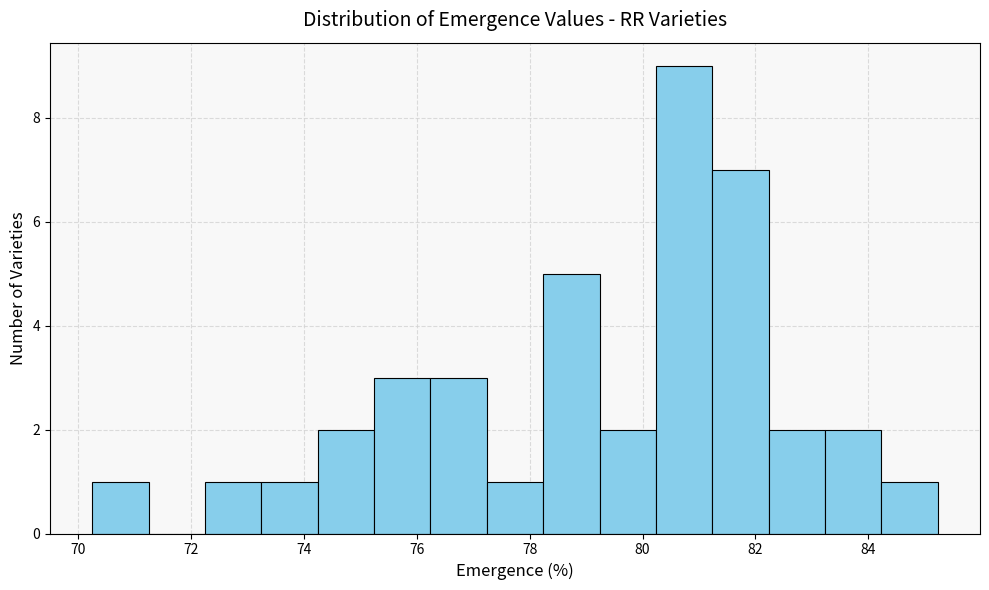

How tall is the bar that spans 83.2 to 84.2 on the x-axis? Neither the bar edges nor the heights are printed on the chart, so give them approximately, as read against the axes.

2